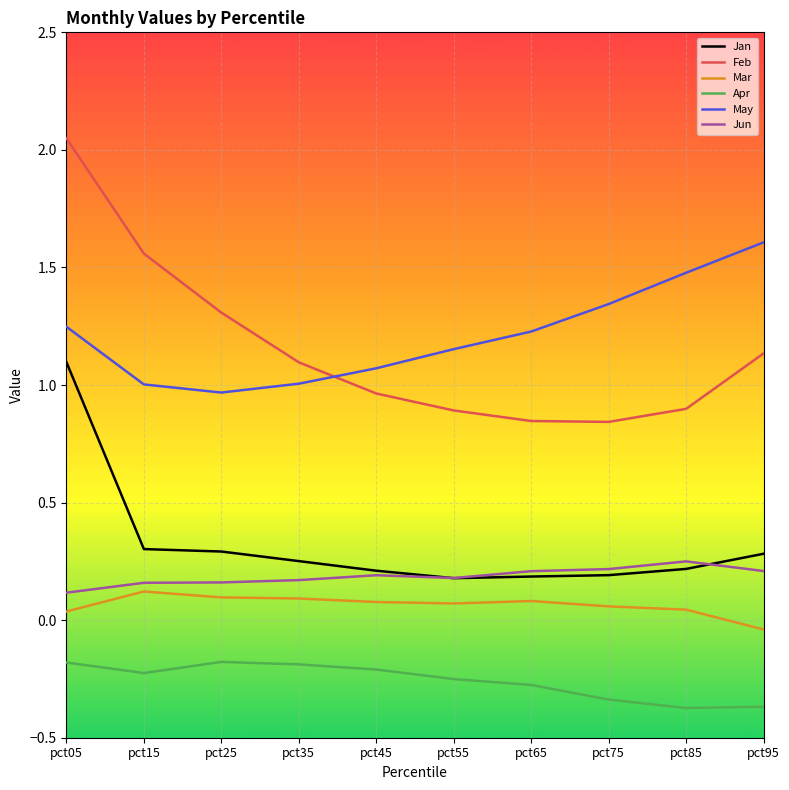

At pct95, list the series in order from smallest to largest.

Apr, Mar, Jun, Jan, Feb, May